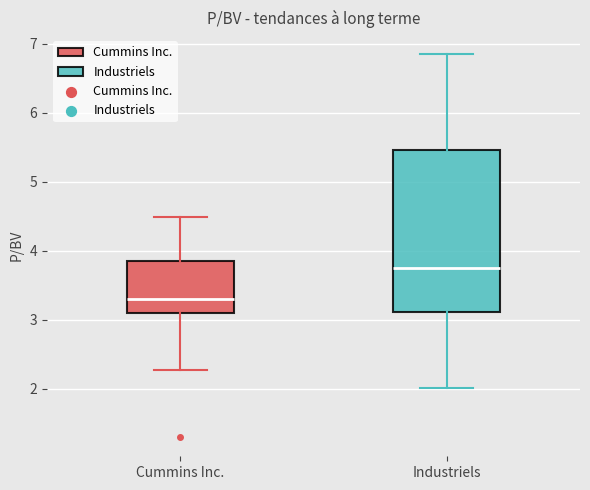

Reading left to right, read every box against the y-axis: the position of its median line, the range the box covers, and the ends of its whiskers. The values are not printed on the chart, so give them approximately, as read against the axis.

Cummins Inc.: median 3.3, box 3.1 to 3.9, whiskers 2.3 to 4.5
Industriels: median 3.8, box 3.1 to 5.5, whiskers 2.0 to 6.9